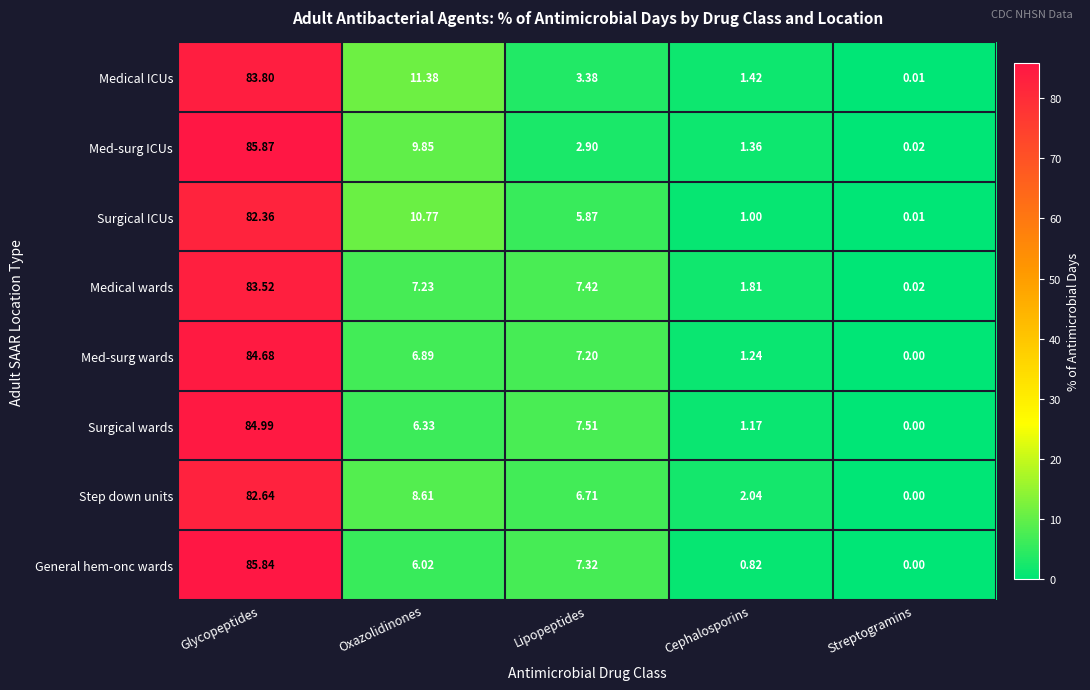

At how many categories does at least one series exceed 21?

1